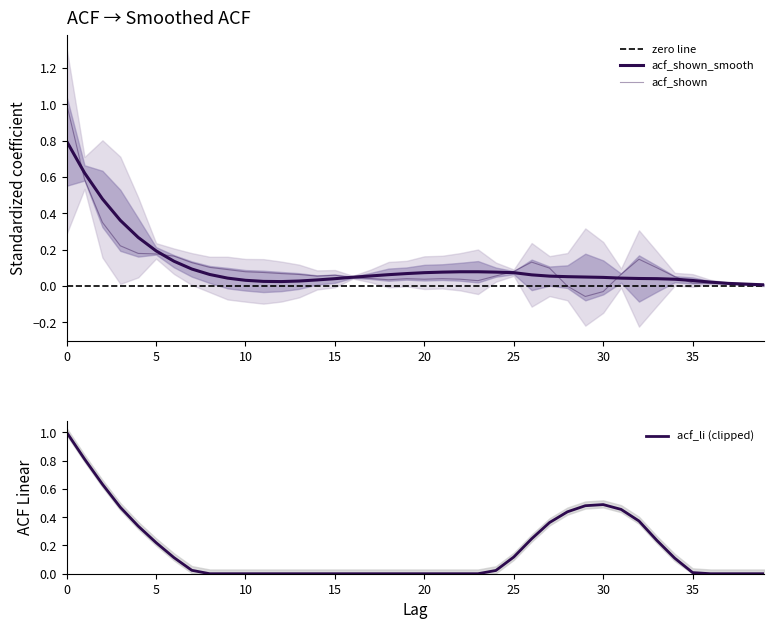

Does the chart display data point markers on the line(s)?

No